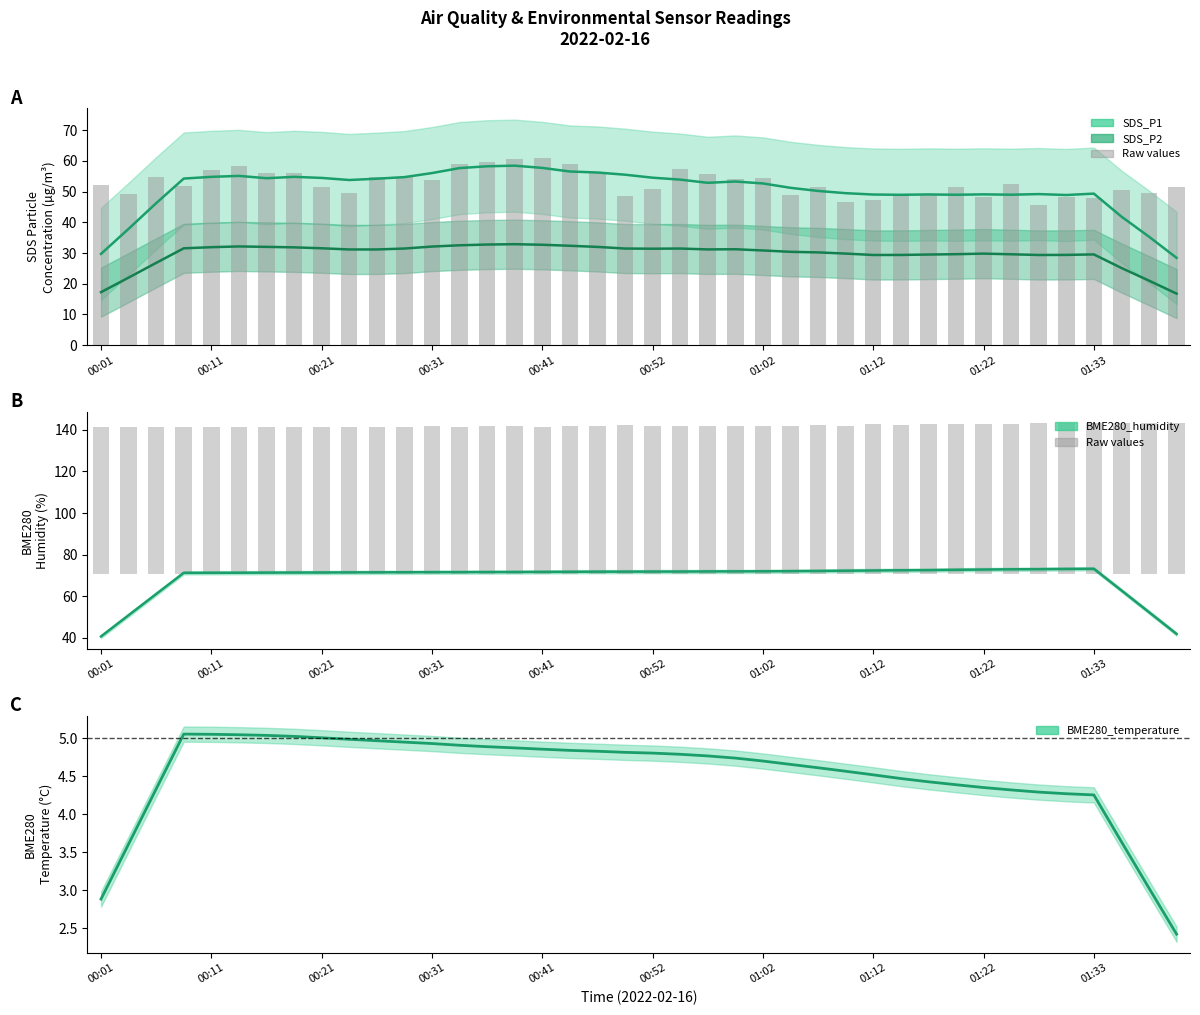

What is the maximum value shown in the chart?

73.2